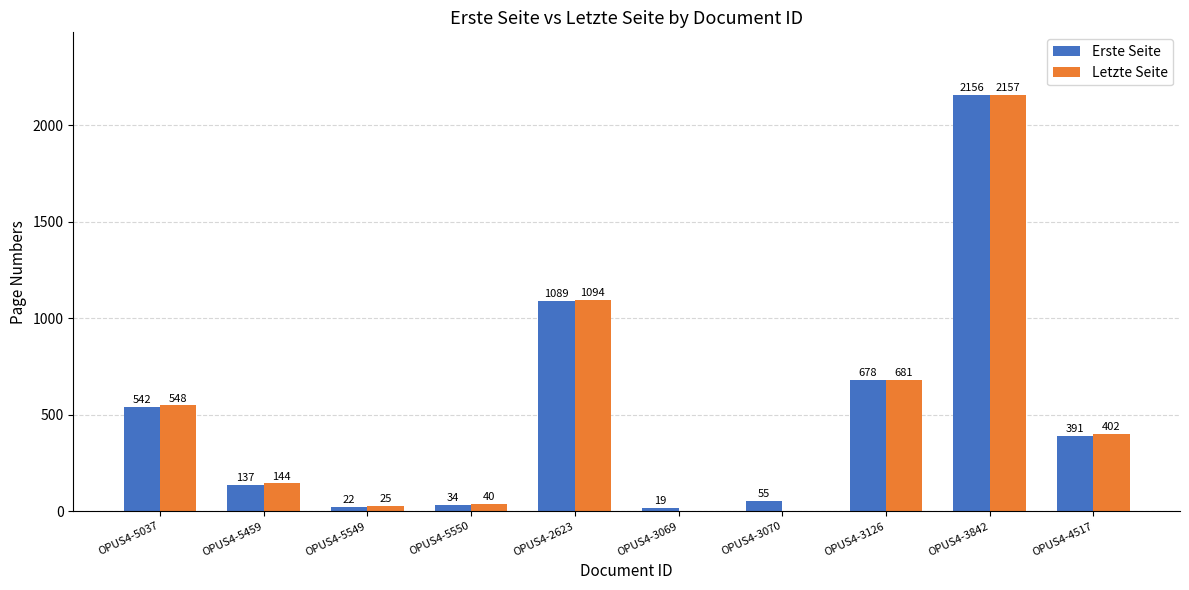

Which series has the largest range (max minus min)?

Letzte Seite